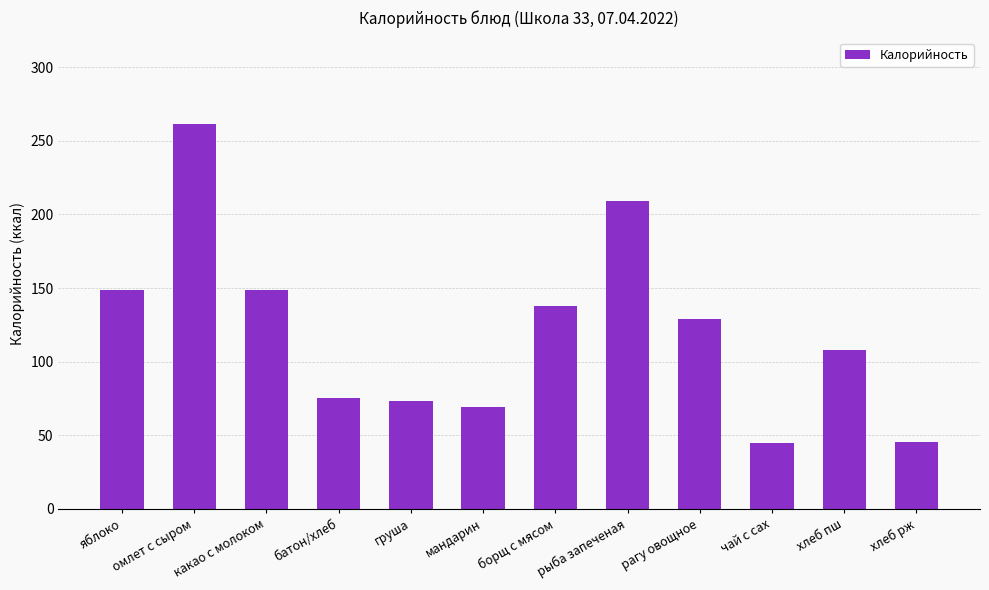

What is the label of the 7th bar from the right?

мандарин